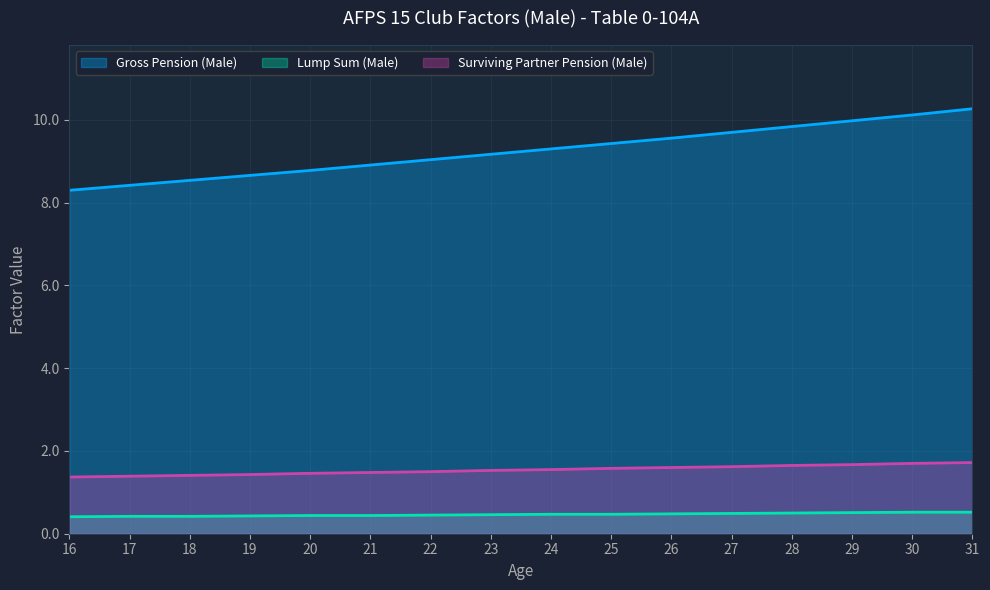

At how many categories does at least one series exceed 2?

16